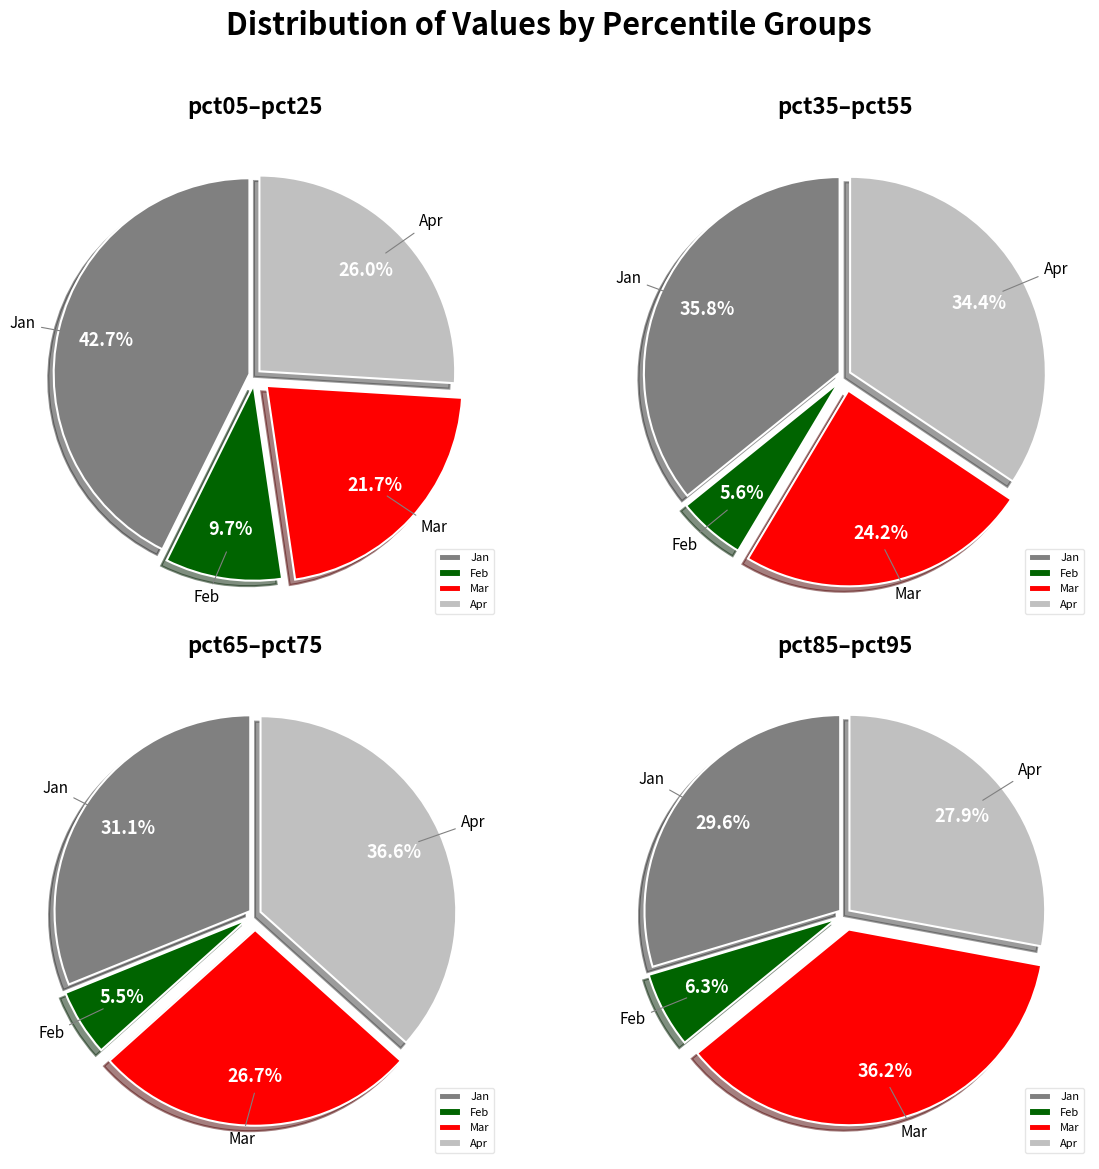

True or false: pct25 accounts for 11% of the total.

True